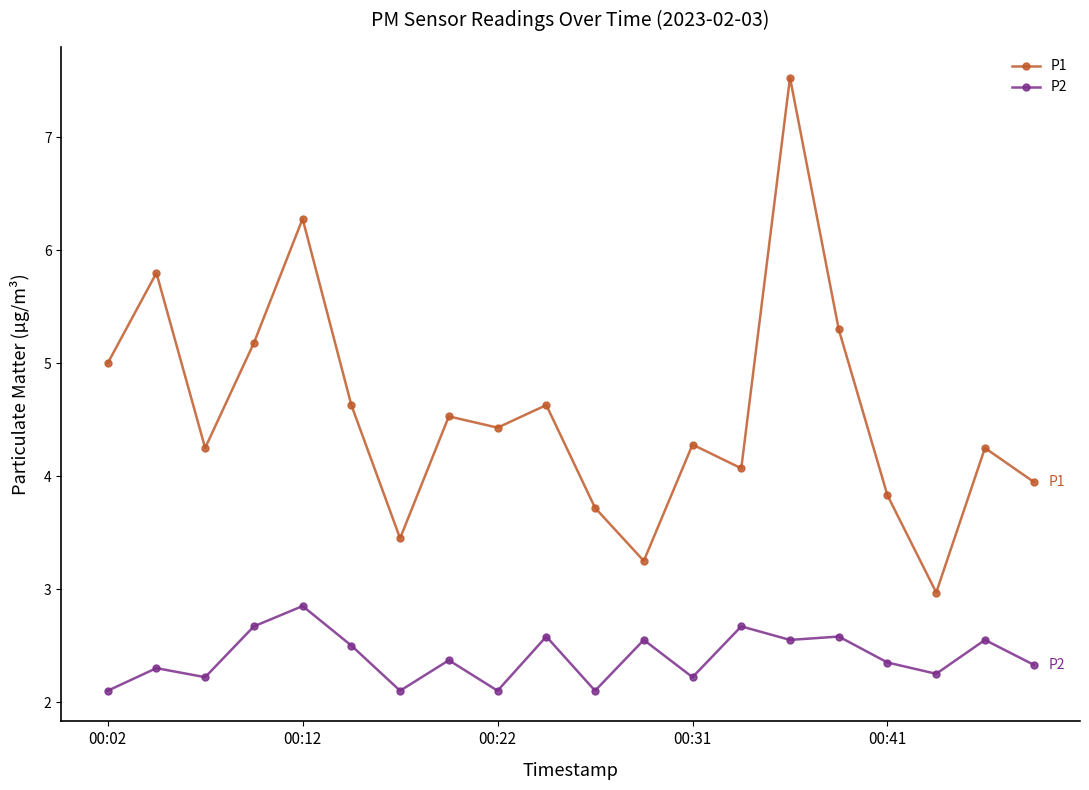

What is the value of the P1 point at the 18th from the left?

3.0